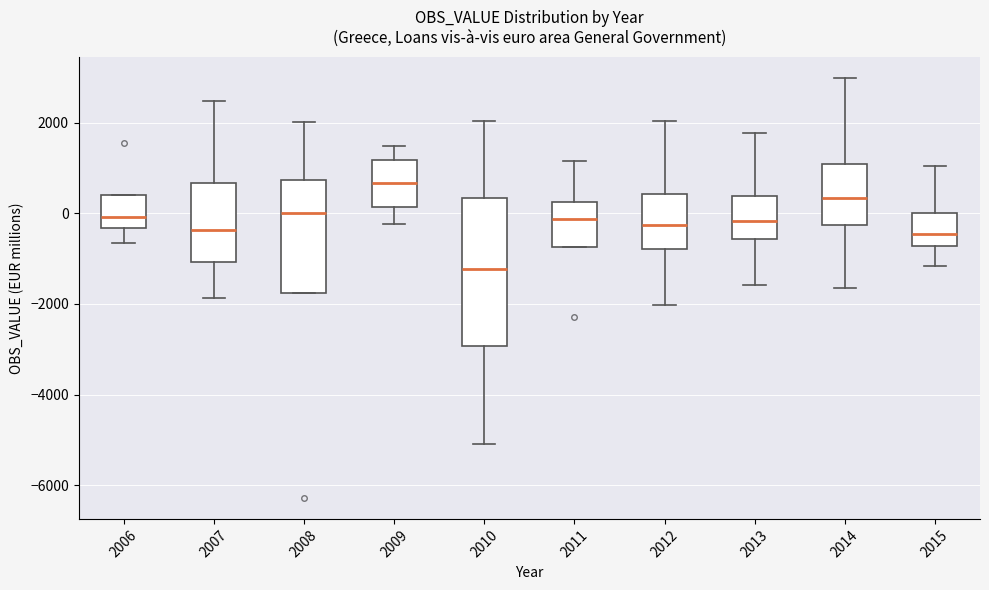

Reading left to right, transcribe this box plot: for each box, give where its median line is, the range the box spans, and where its two whiskers end, as read against the y-axis. The values are not printed on the chart, so give them approximately, as read against the axis.

2006: median 0, box -400 to 400, whiskers -600 to 400
2007: median -400, box -1000 to 600, whiskers -1800 to 2400
2008: median 0, box -1800 to 800, whiskers -1800 to 2000
2009: median 600, box 200 to 1200, whiskers -200 to 1400
2010: median -1200, box -3000 to 400, whiskers -5000 to 2000
2011: median -200, box -800 to 200, whiskers -800 to 1200
2012: median -200, box -800 to 400, whiskers -2000 to 2000
2013: median -200, box -600 to 400, whiskers -1600 to 1800
2014: median 400, box -200 to 1000, whiskers -1600 to 3000
2015: median -400, box -800 to 0, whiskers -1200 to 1000